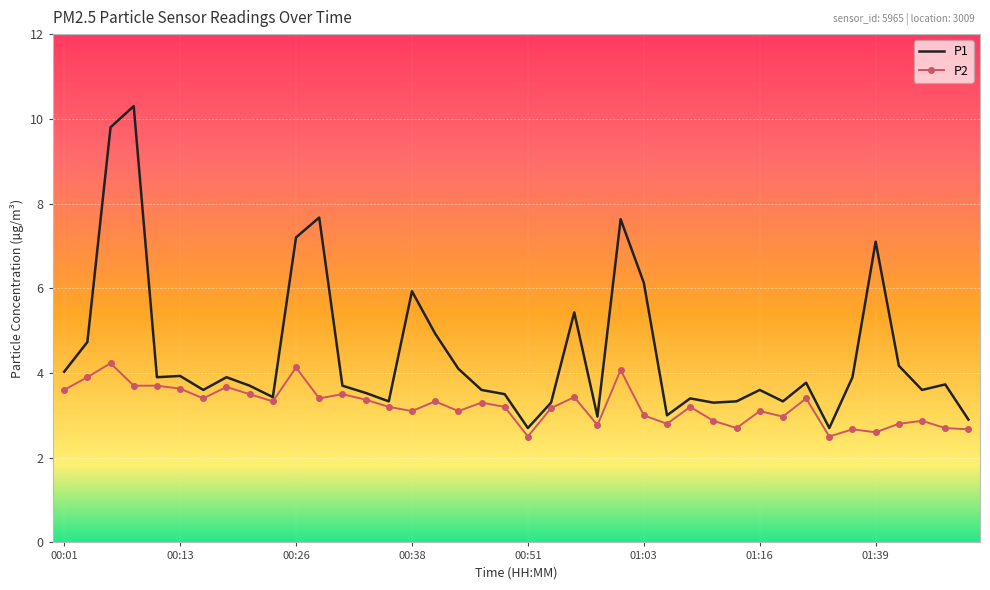

Rank the series by their average value, from highest to lowest.

P1, P2